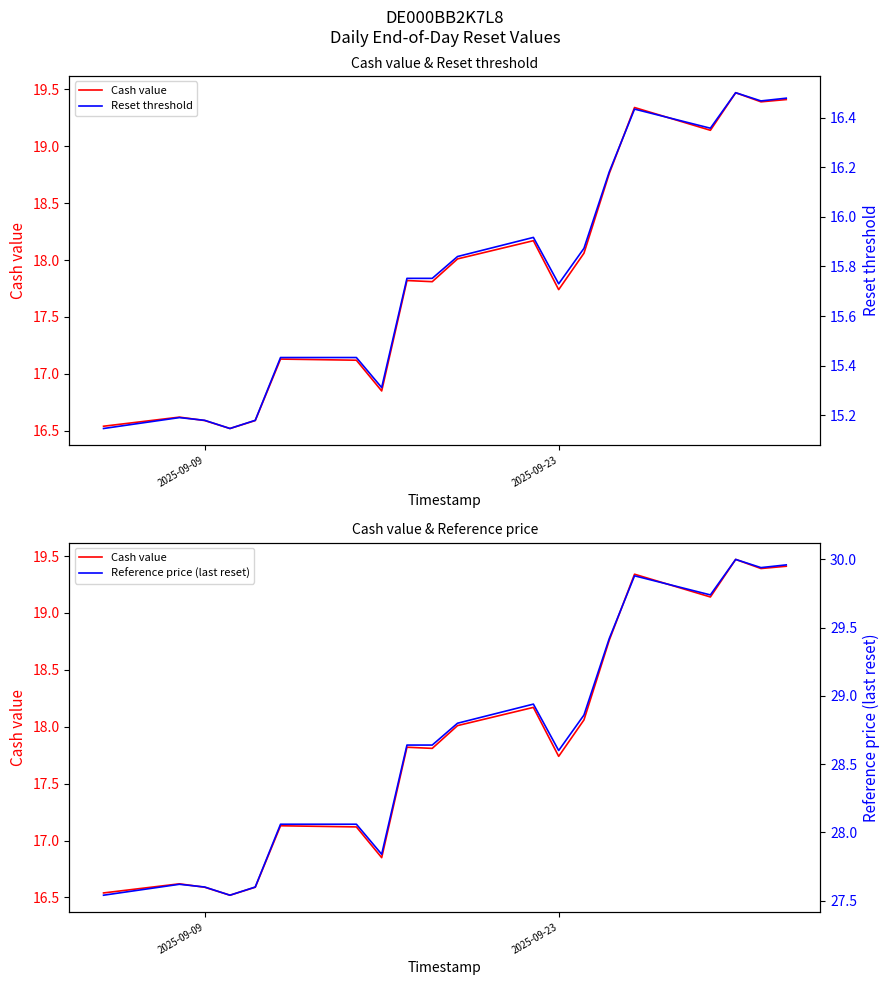

What is the greatest value displayed?

30.0